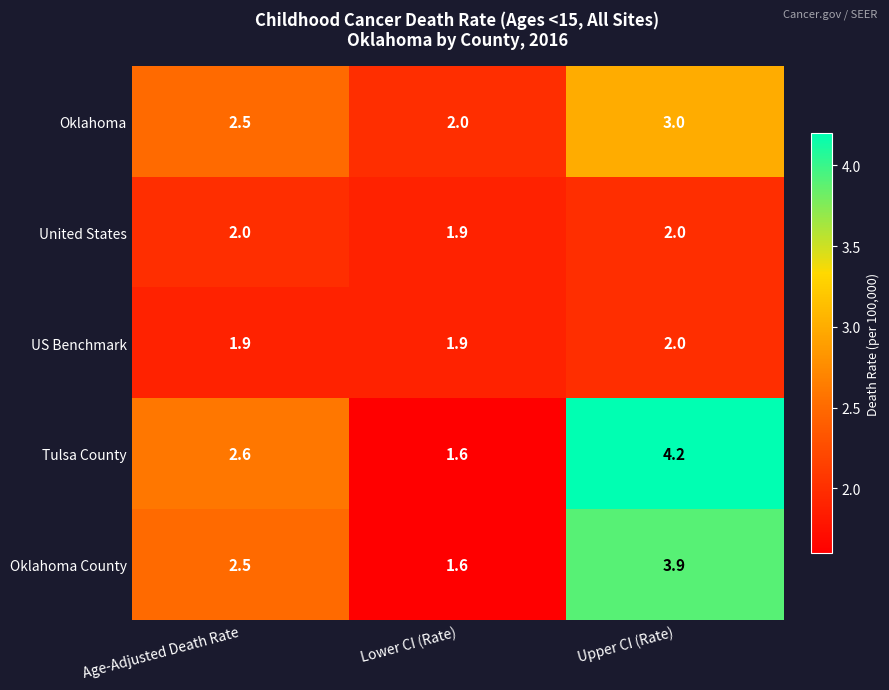

Count the number of categories in the chart.

3